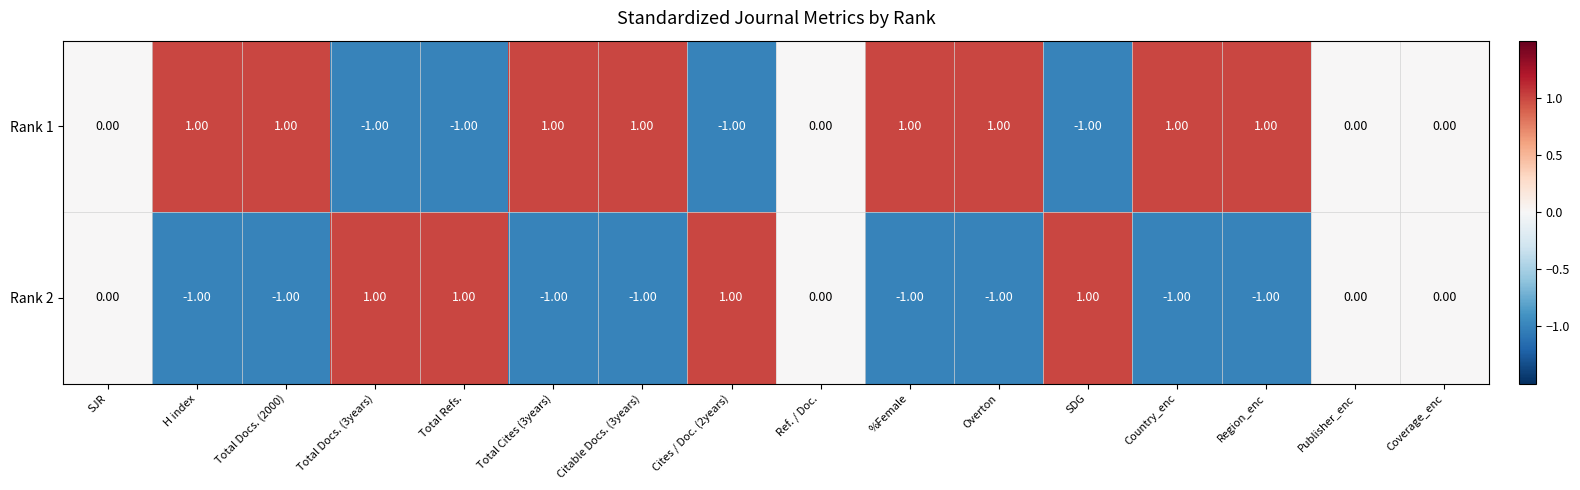

Rank the series at Region_enc from highest to lowest value.

Rank 1, Rank 2